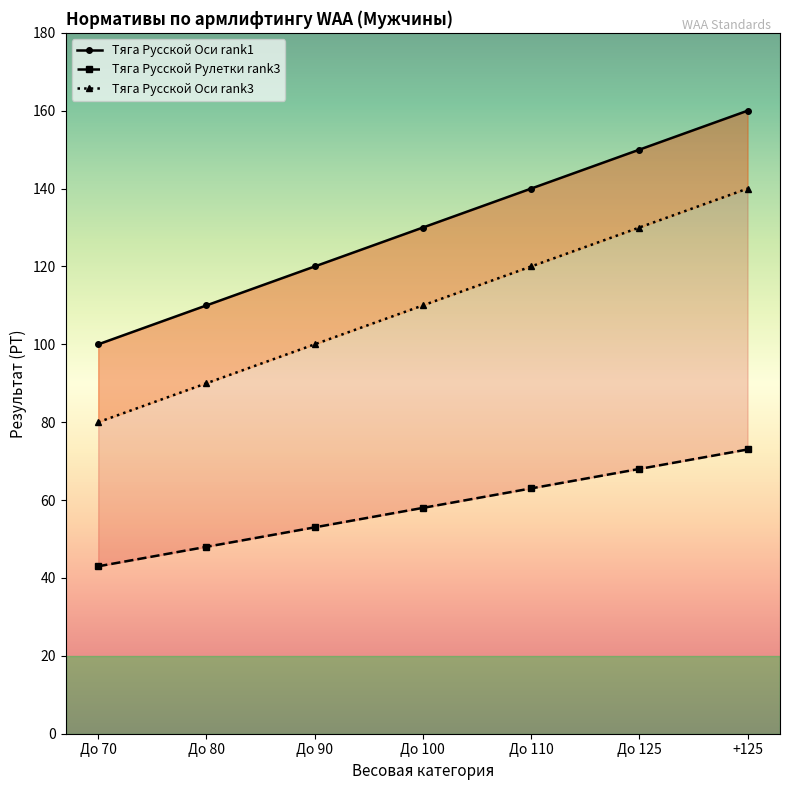

What is the difference between the maximum and minimum values in the Тяга Русской Оси rank3 series?

60